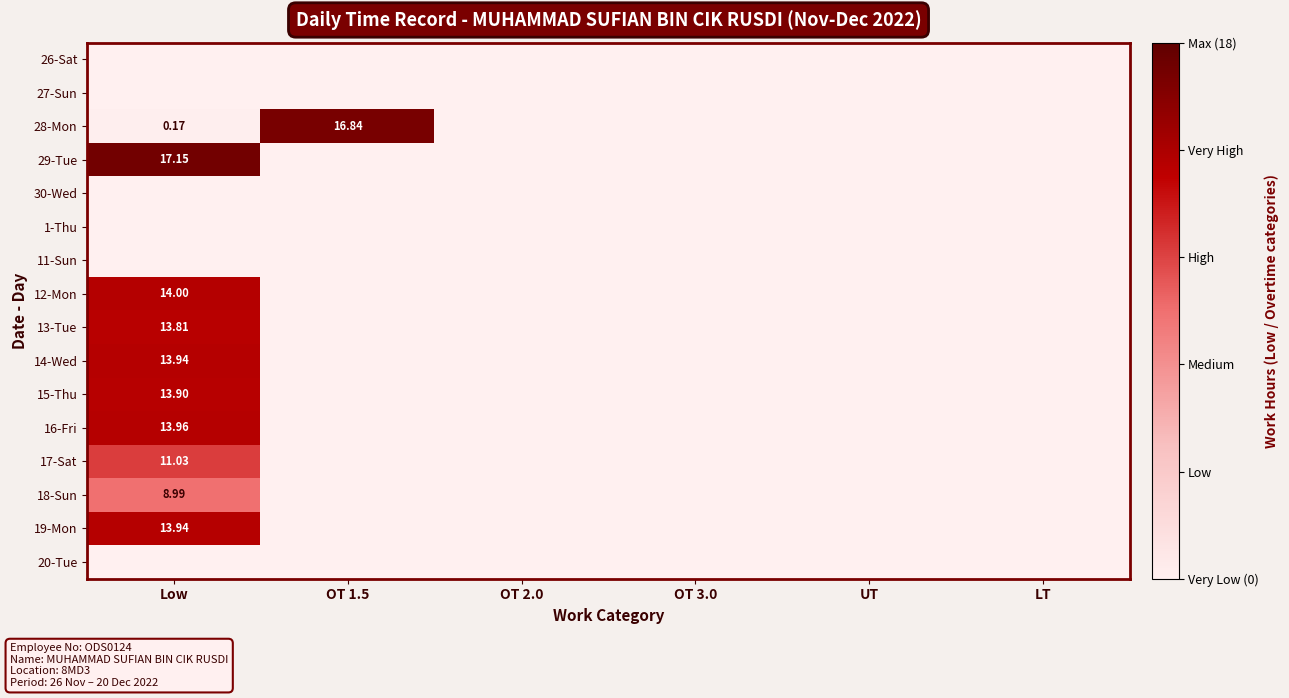

Rank the series by their maximum value, from highest to lowest.

29-Tue, 28-Mon, 12-Mon, 16-Fri, 14-Wed, 19-Mon, 15-Thu, 13-Tue, 17-Sat, 18-Sun, 26-Sat, 27-Sun, 30-Wed, 1-Thu, 11-Sun, 20-Tue